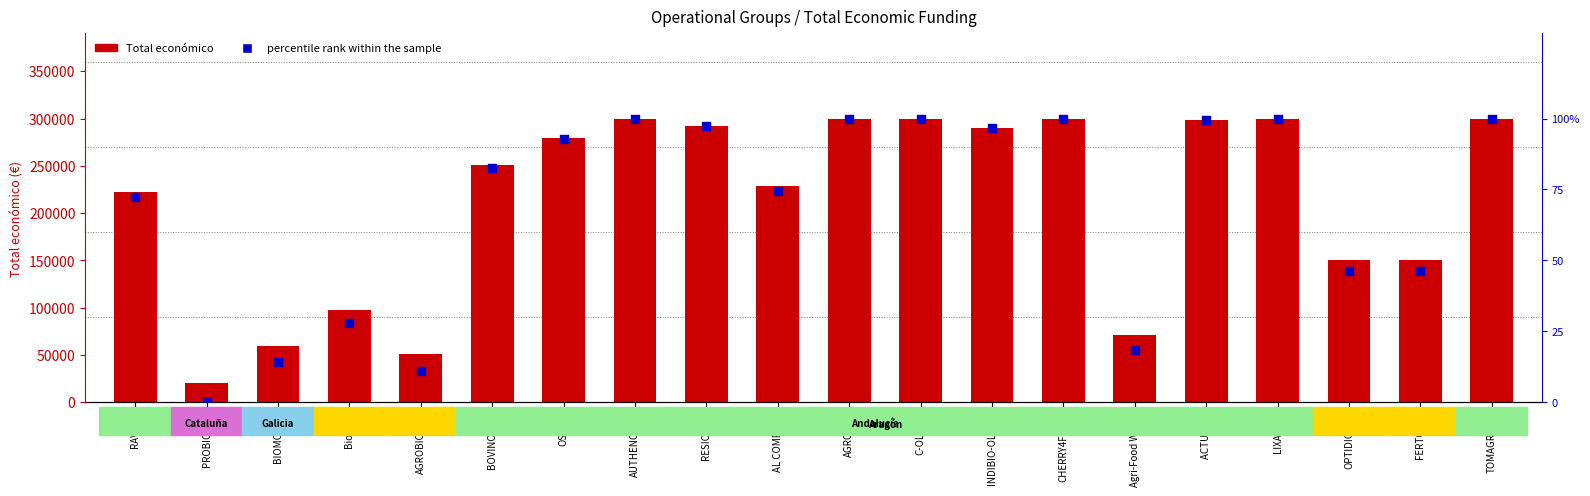

What are all the series names shown in the legend?

Total económico, percentile rank within the sample